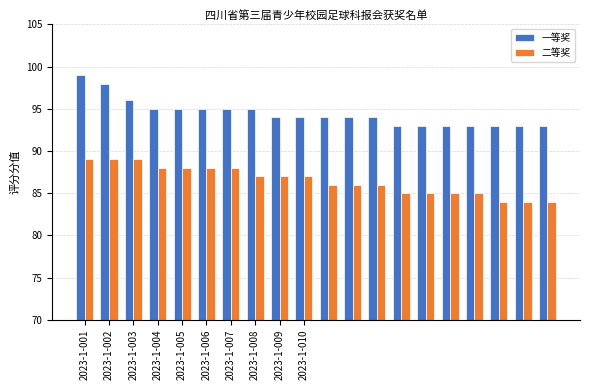

What is the minimum value shown in the chart?

84